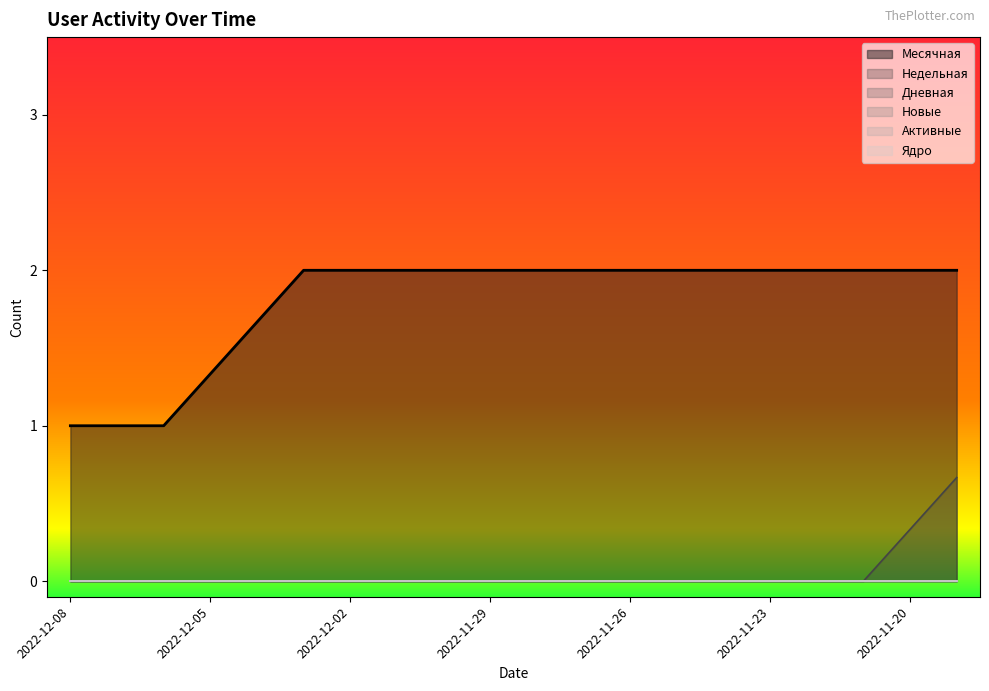

At 2022-11-20, list the series in order from largest to smallest.

Месячная, Недельная, Дневная, Новые, Активные, Ядро